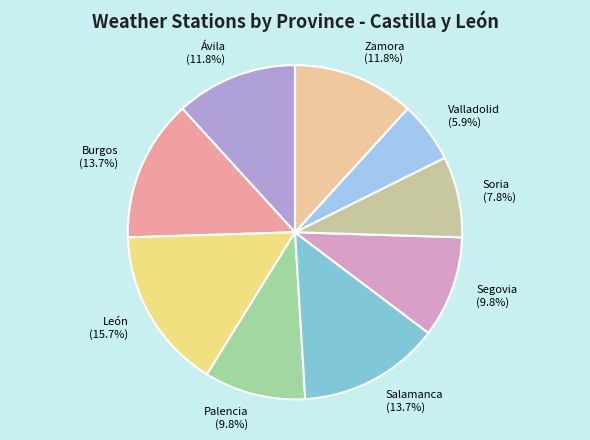

Do Segovia and Valladolid together represent more than half of the pie?

No